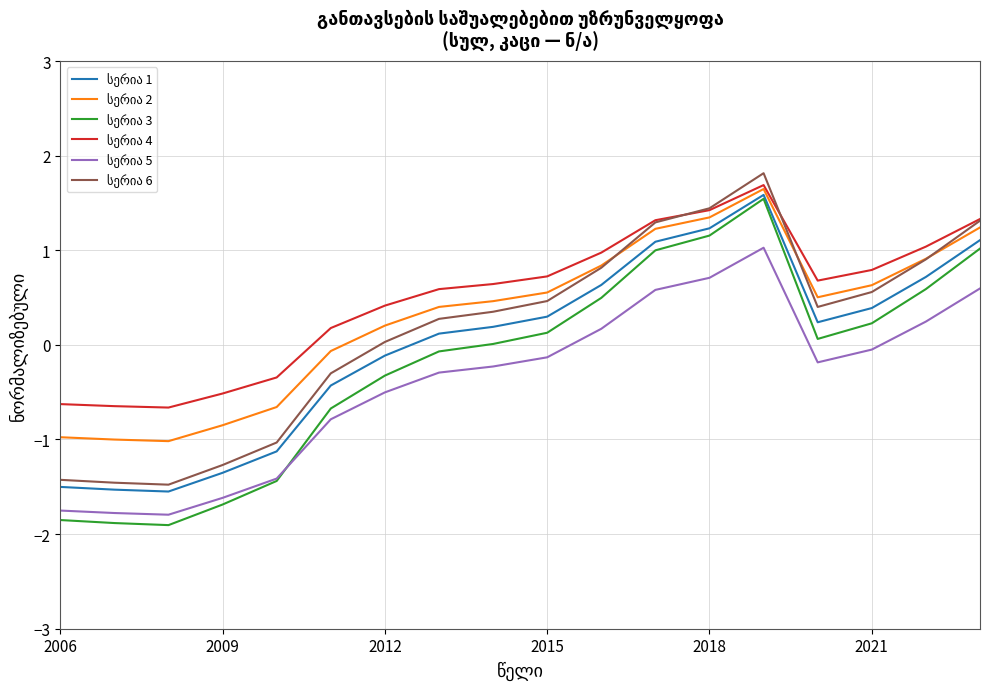

What is the maximum value shown in the chart?

1.8